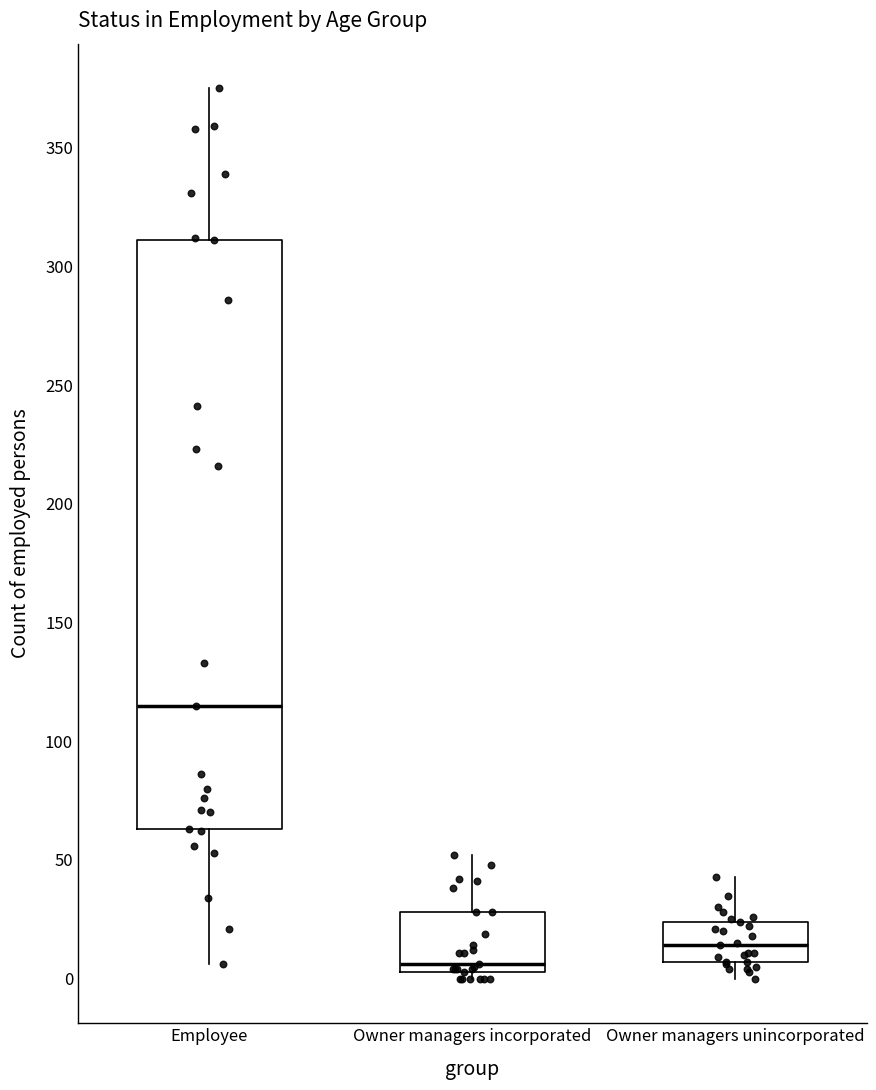

Where is the upper edge of the box for Owner managers incorporated on the y-axis? The values are not printed on the chart, so give them approximately, as read against the axis.

30